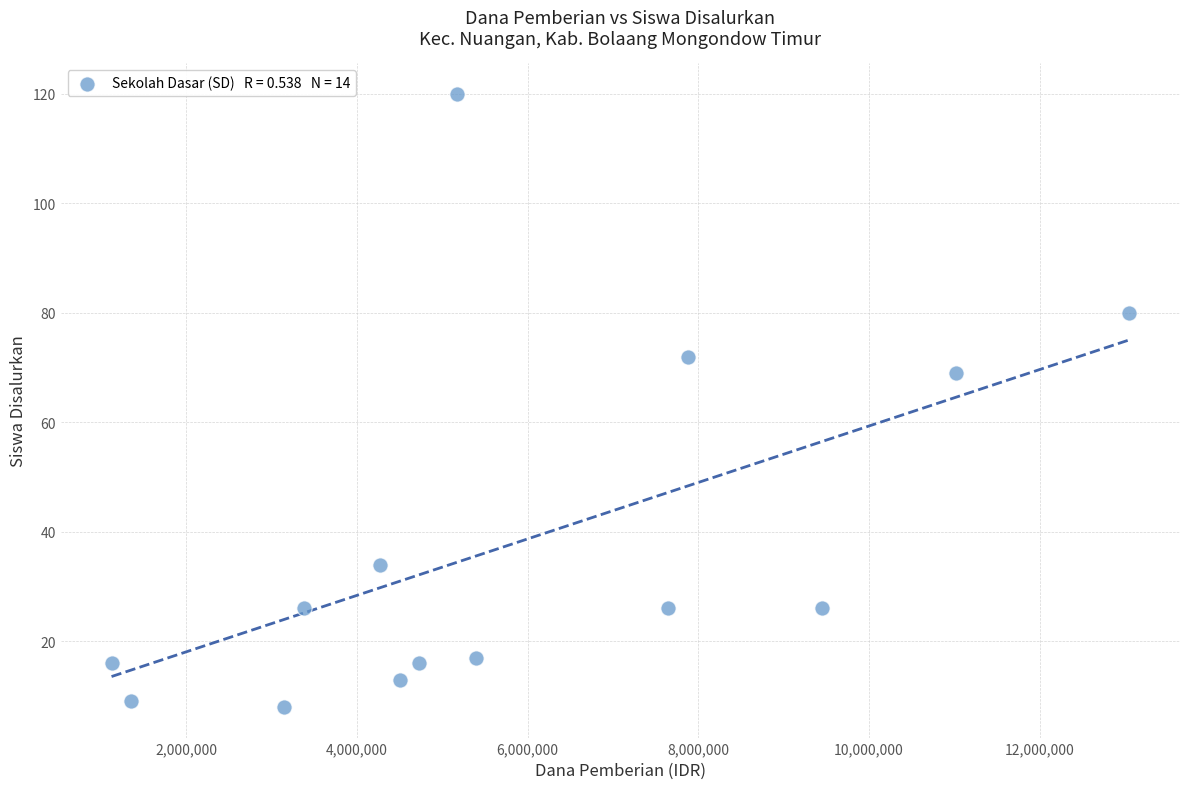

What Y value in the scatter plot is closest to 64?

69